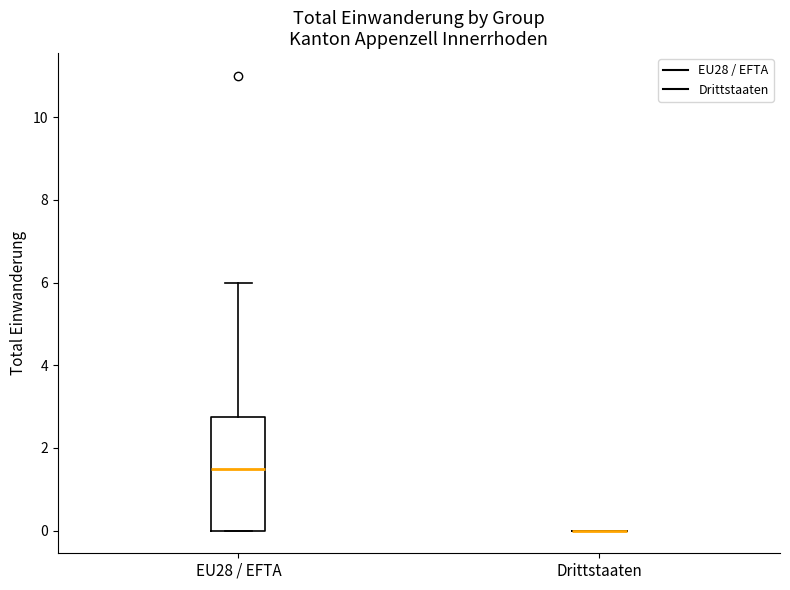

Reading left to right, transcribe this box plot: for each box, give where its median line is, the range the box spans, and where its two whiskers end, as read against the y-axis. The values are not printed on the chart, so give them approximately, as read against the axis.

EU28 / EFTA: median 1.6, box 0.0 to 2.8, whiskers 0.0 to 6.0
Drittstaaten: box collapsed to a line at 0.0, whiskers 0.0 to 0.0